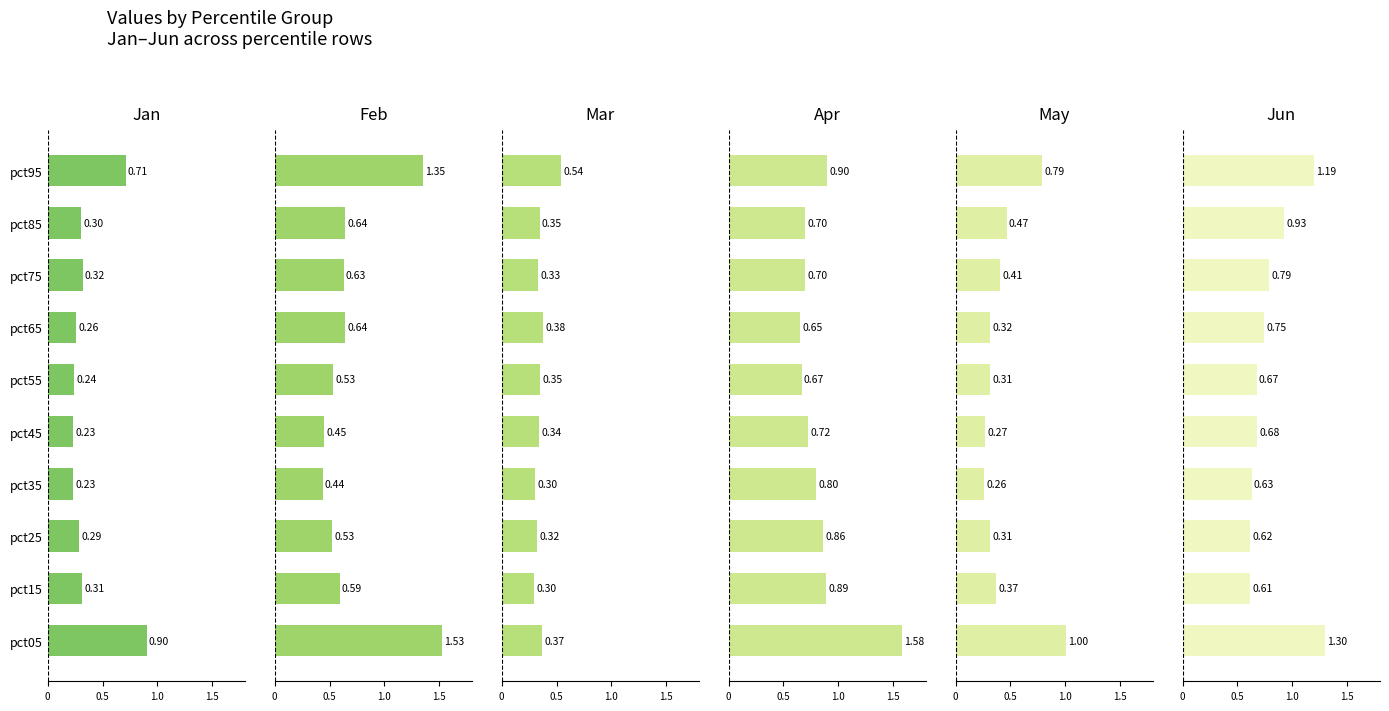

Count the number of categories in the chart.

10